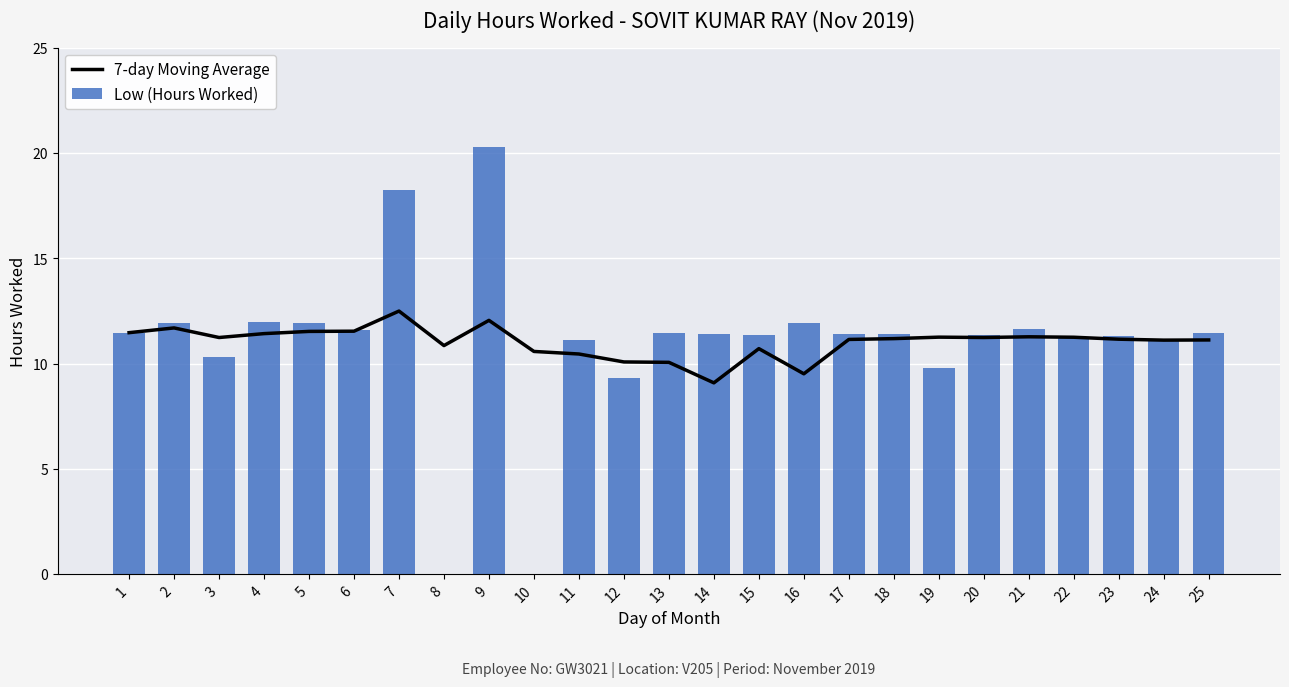

Which has a higher value, 19 or 22?

19